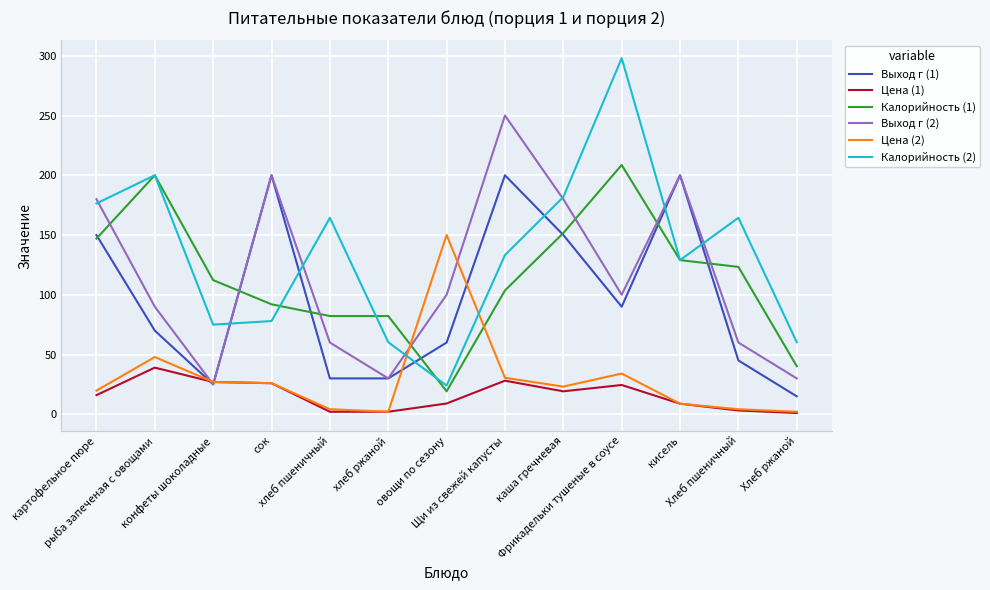

What is the spread (max minus min) of values at каша гречневая?

162.6